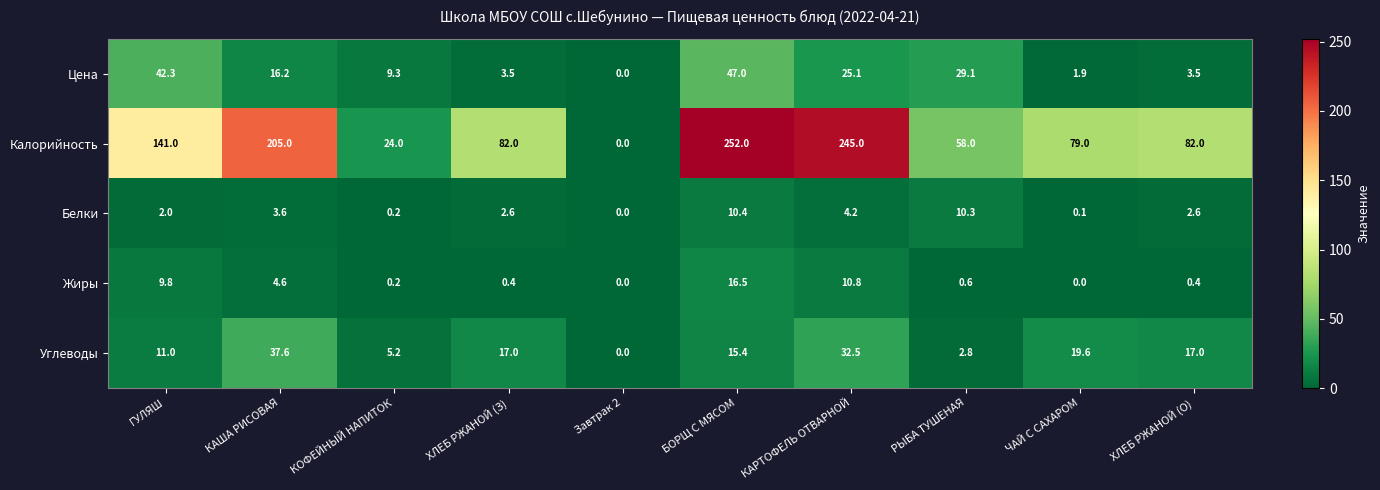

At ХЛЕБ РЖАНОЙ (З), list the series in order from largest to smallest.

Калорийность, Углеводы, Цена, Белки, Жиры